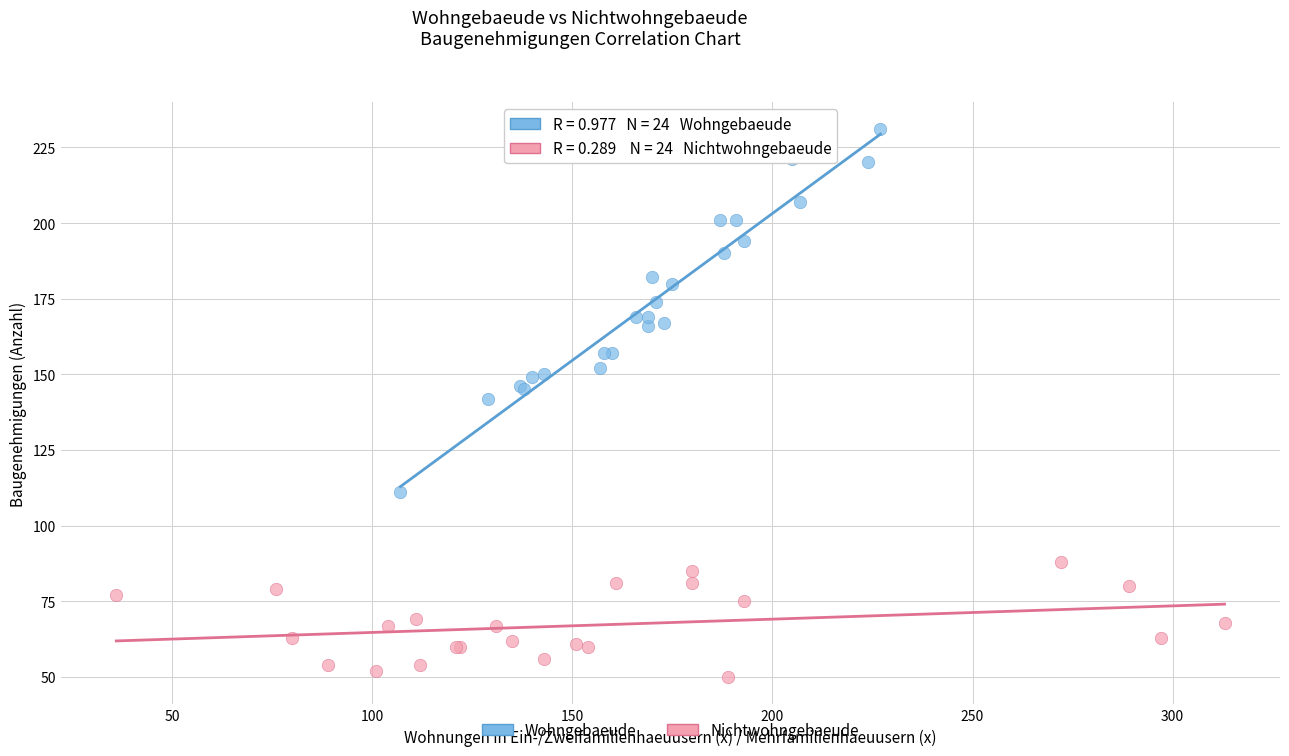

What are all the series names shown in the legend?

Wohngebaeude, Nichtwohngebaeude